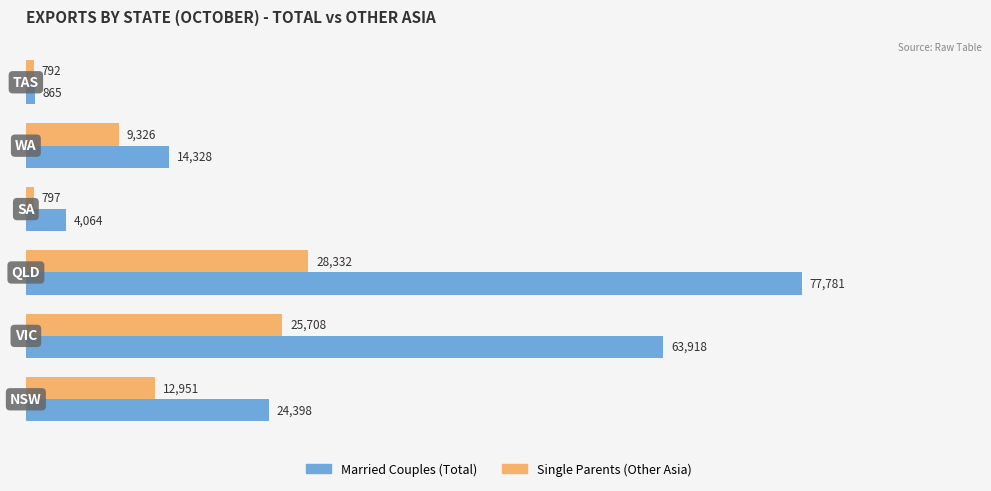

What is the minimum value shown in the chart?

792